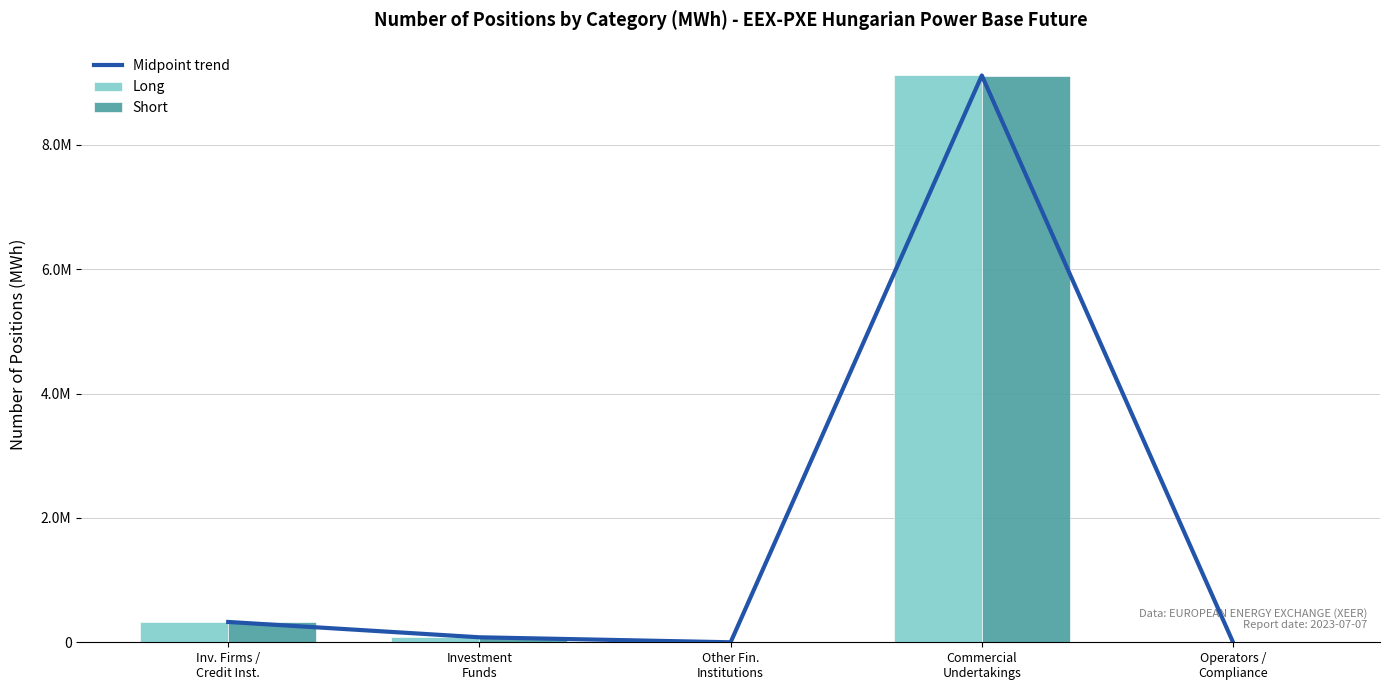

Rank the categories by Midpoint trend value from lowest to highest.

Other Fin.
Institutions, Operators /
Compliance, Investment
Funds, Inv. Firms /
Credit Inst., Commercial
Undertakings